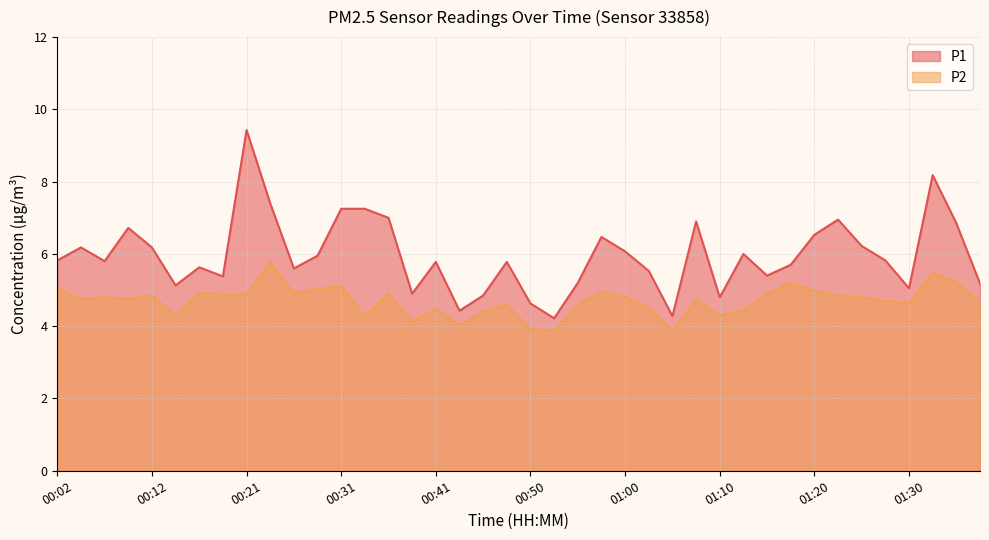

What is the difference between the maximum and minimum values in the P1 series?

5.2